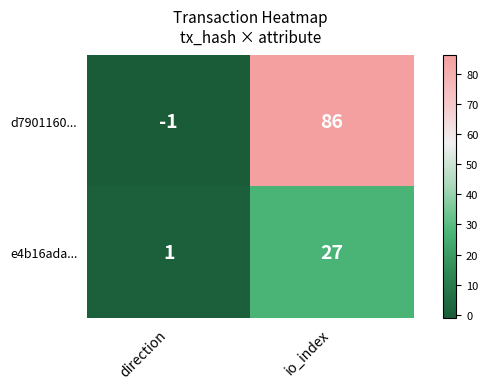

What is the difference between the d7901160... values at direction and io_index?

87